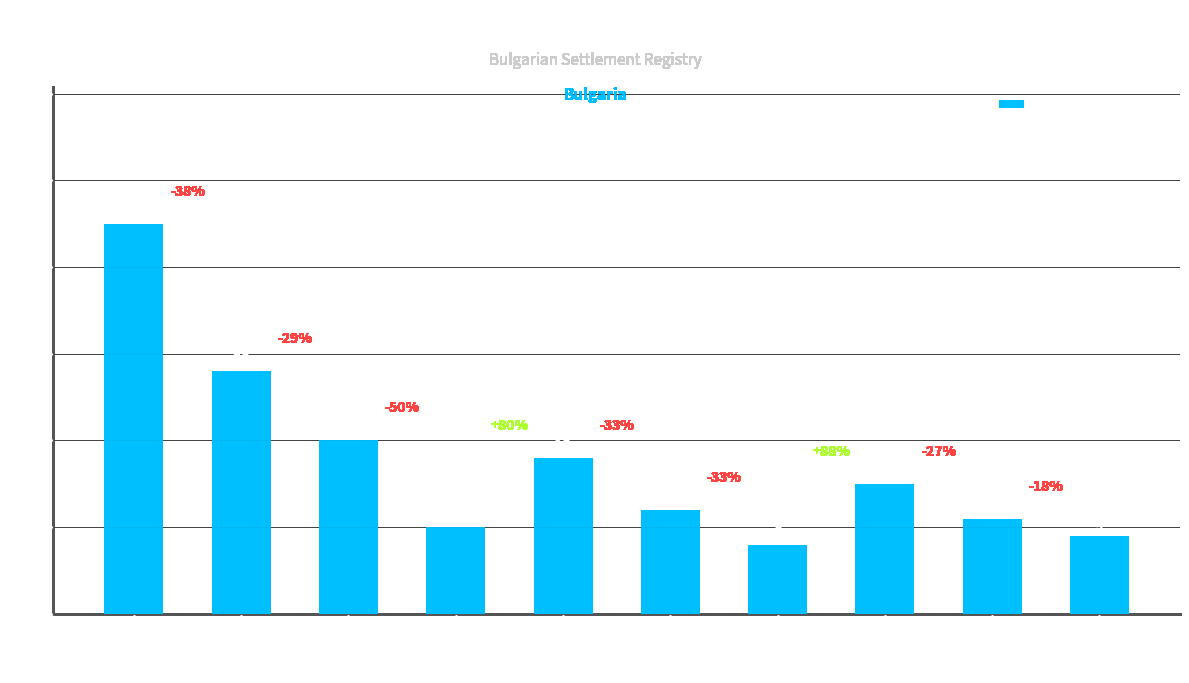

Reading left to right, extract all data points from this chart.

обл. Благоевград=45	обл. Ловеч=28	обл. Добрич=20	обл. Сливен=10	обл. Варна=18	обл. Габрово=12	обл. Бургас=8	обл. Кърджали=15	обл. Пазарджик=11	обл. Смолян=9